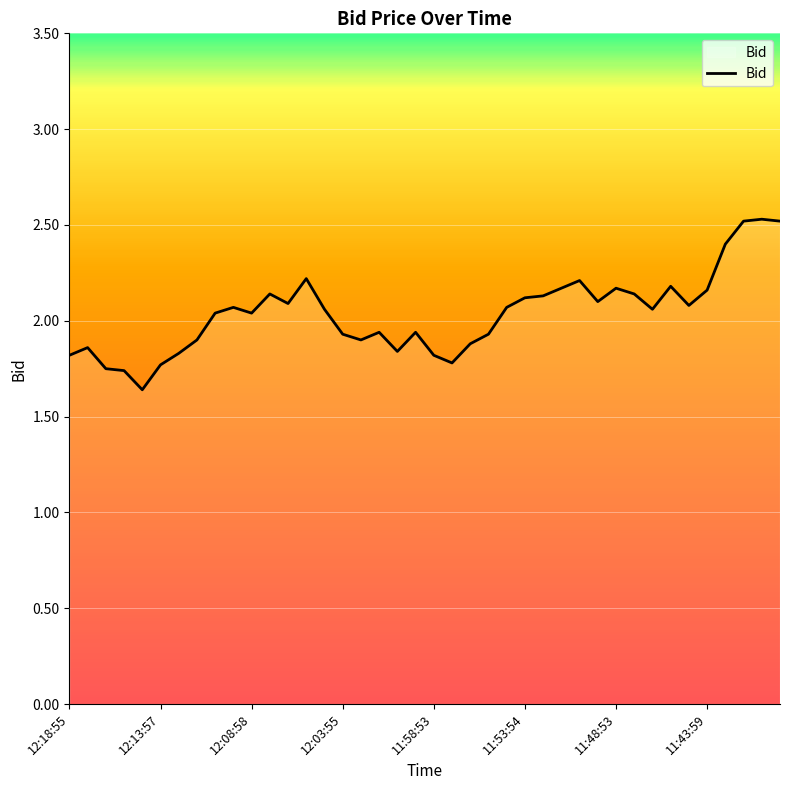

What is the difference between the maximum and minimum values?

0.9